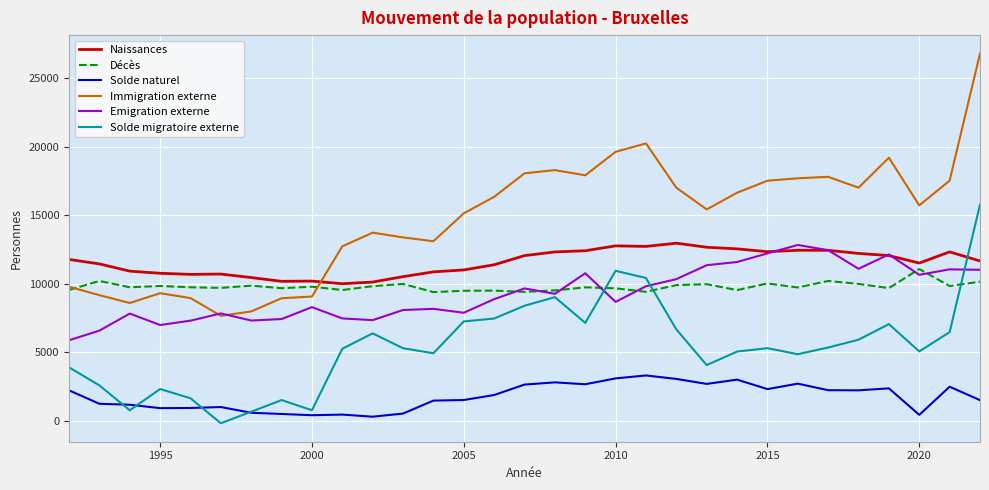

Which series ends up on top after the final intersection of Solde migratoire externe and Décès?

Solde migratoire externe